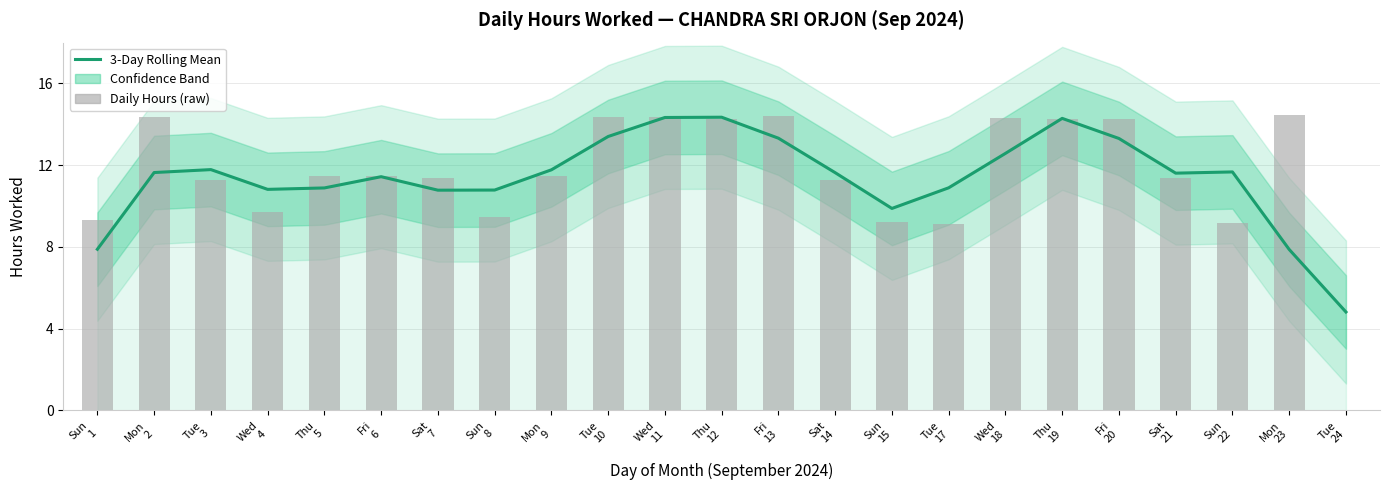

How many values in the Hours Worked (3-day avg) series exceed 11?

14